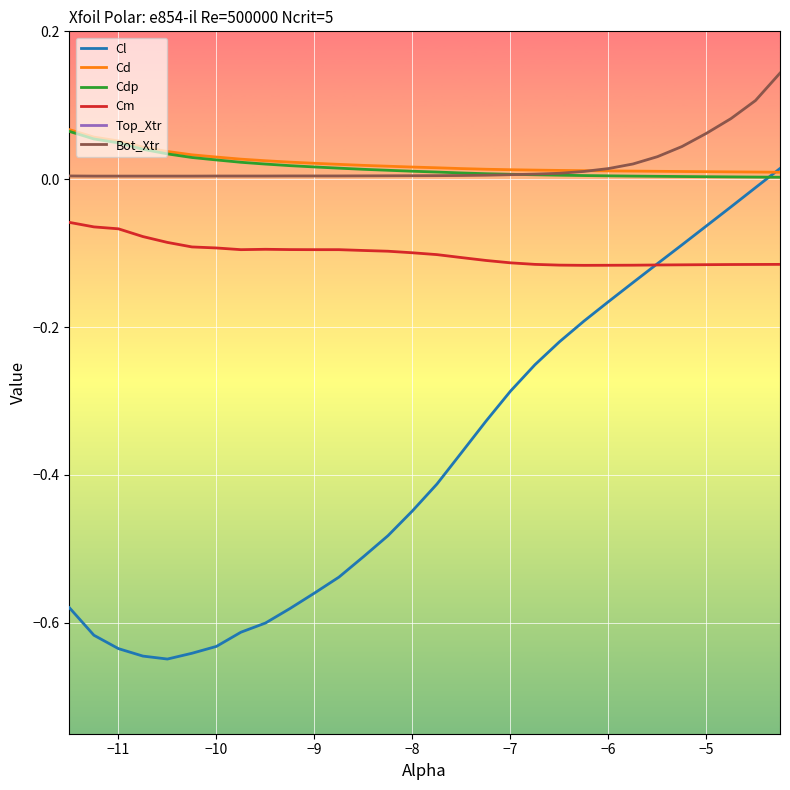

How many data points in Cl are less than 0?

29